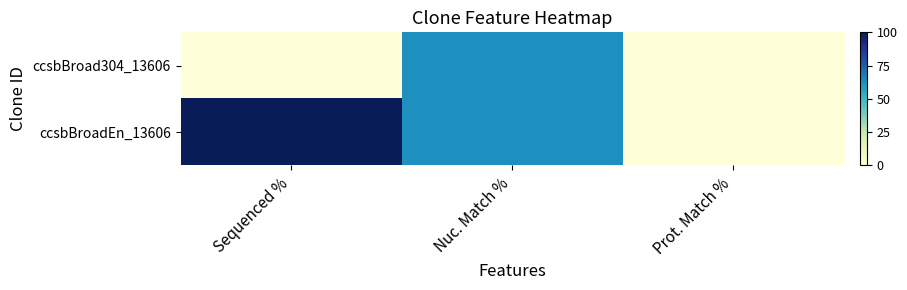

Which category has the lowest value across all series?

Prot. Match %